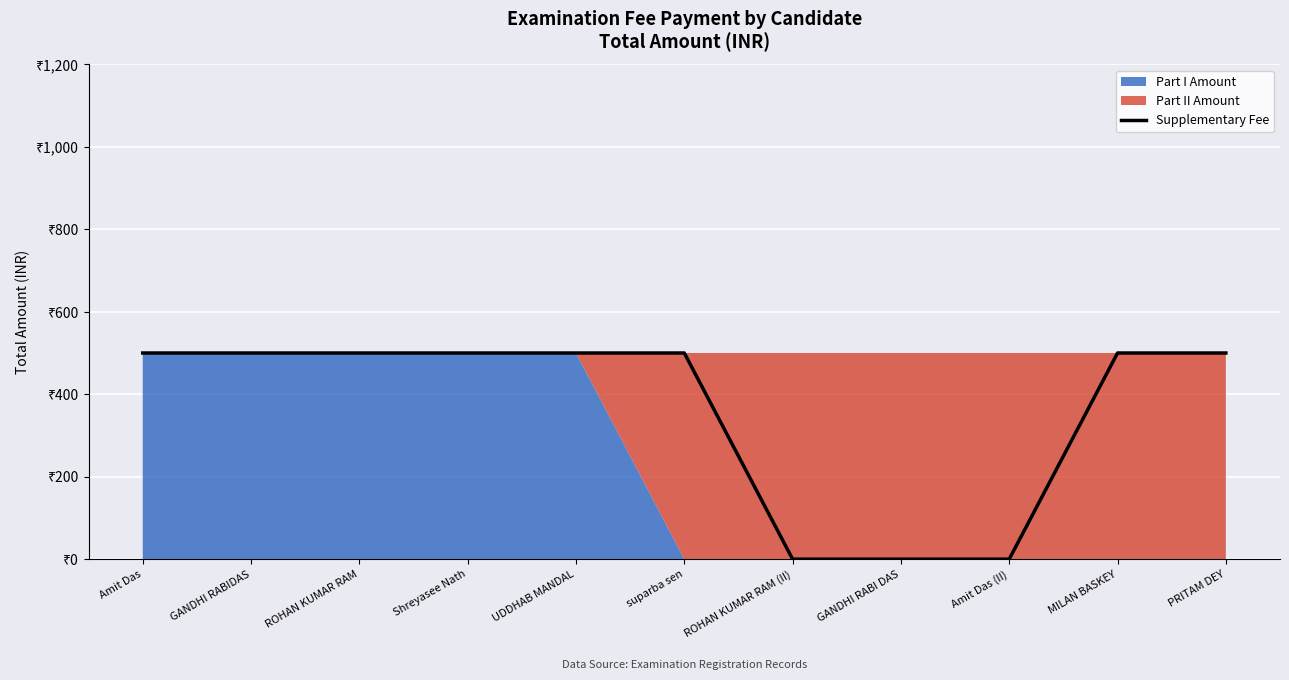

What is the sum of all values?

4000